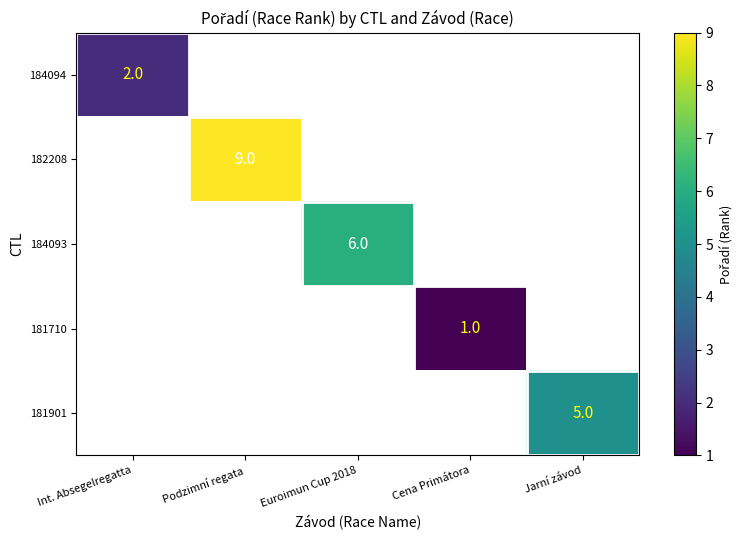

The value of 181901 at Jarní závod is 5. True or false?

True